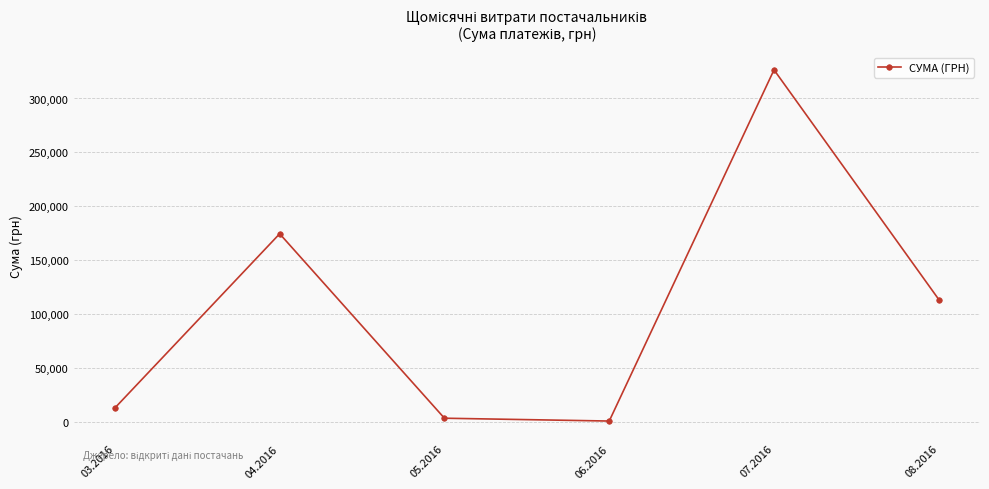

Does the chart have visible grid lines?

Yes